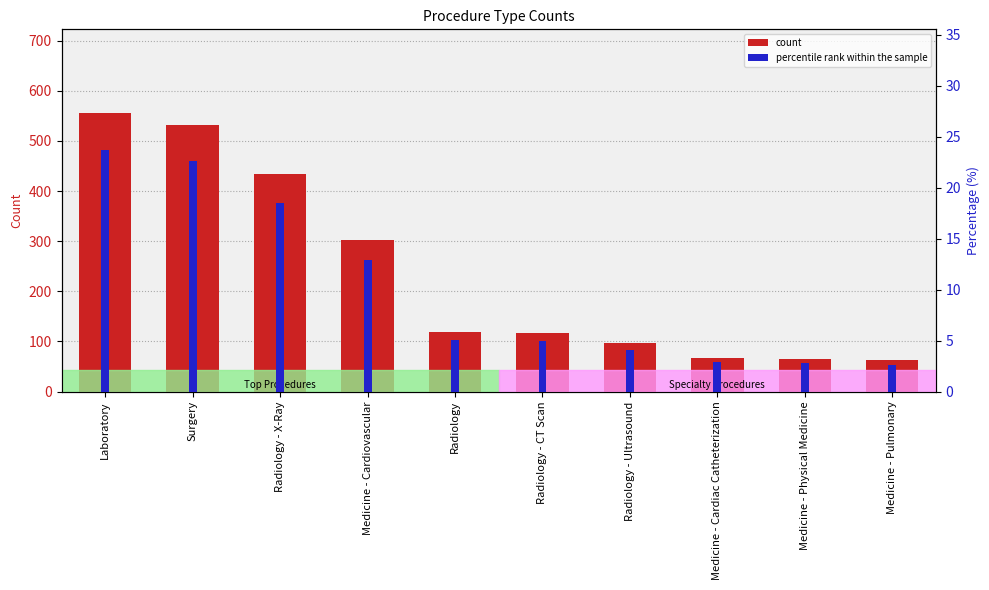

At which label does percentile rank within the sample first exceed 5?

Laboratory